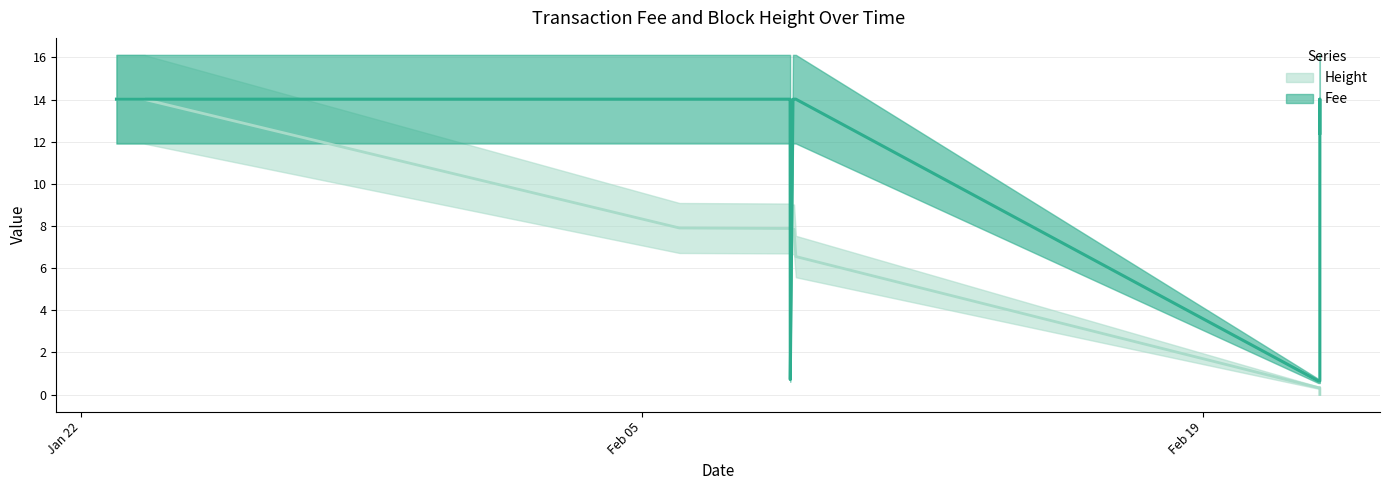

How many intersections are there between Height and Fee?

2